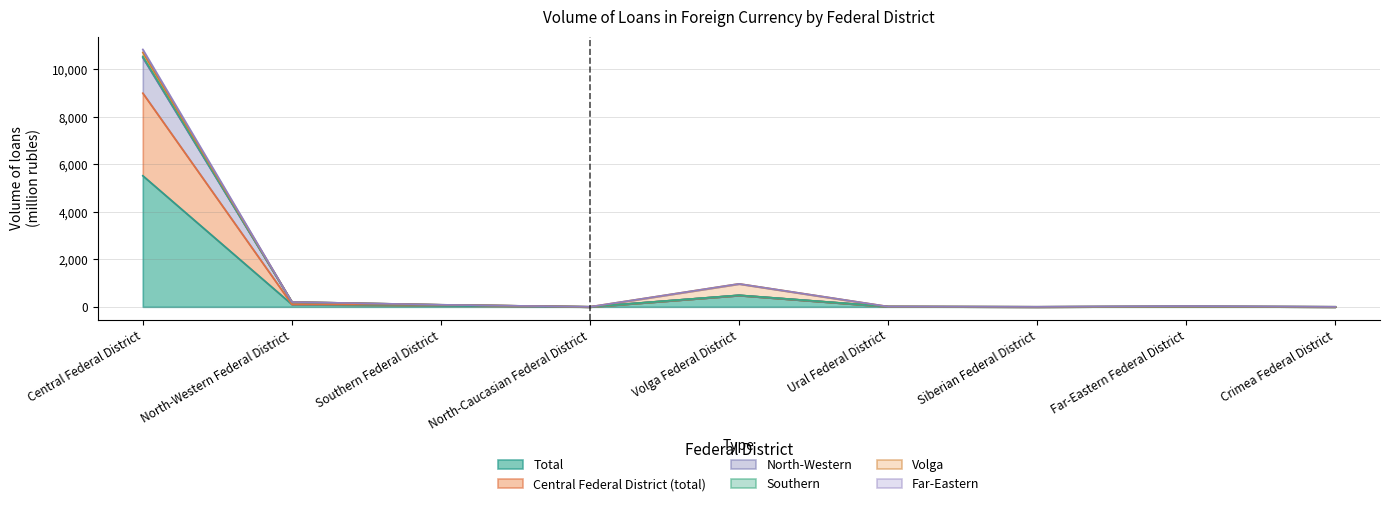

How many data points in Southern are less than 15?

4